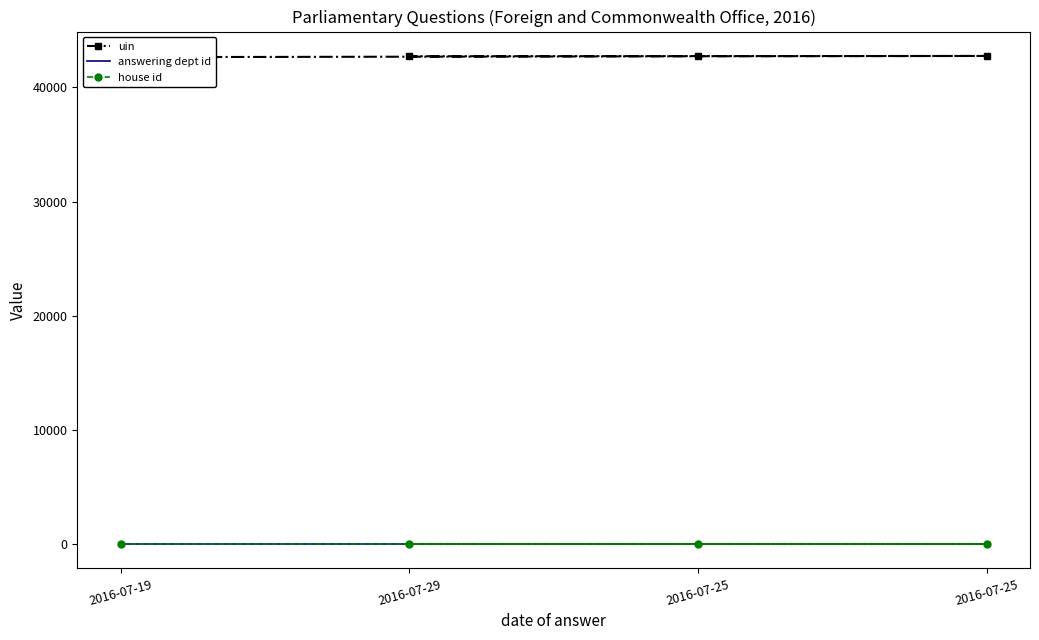

Where is answering dept id nearest to the value 16?

2016-07-19